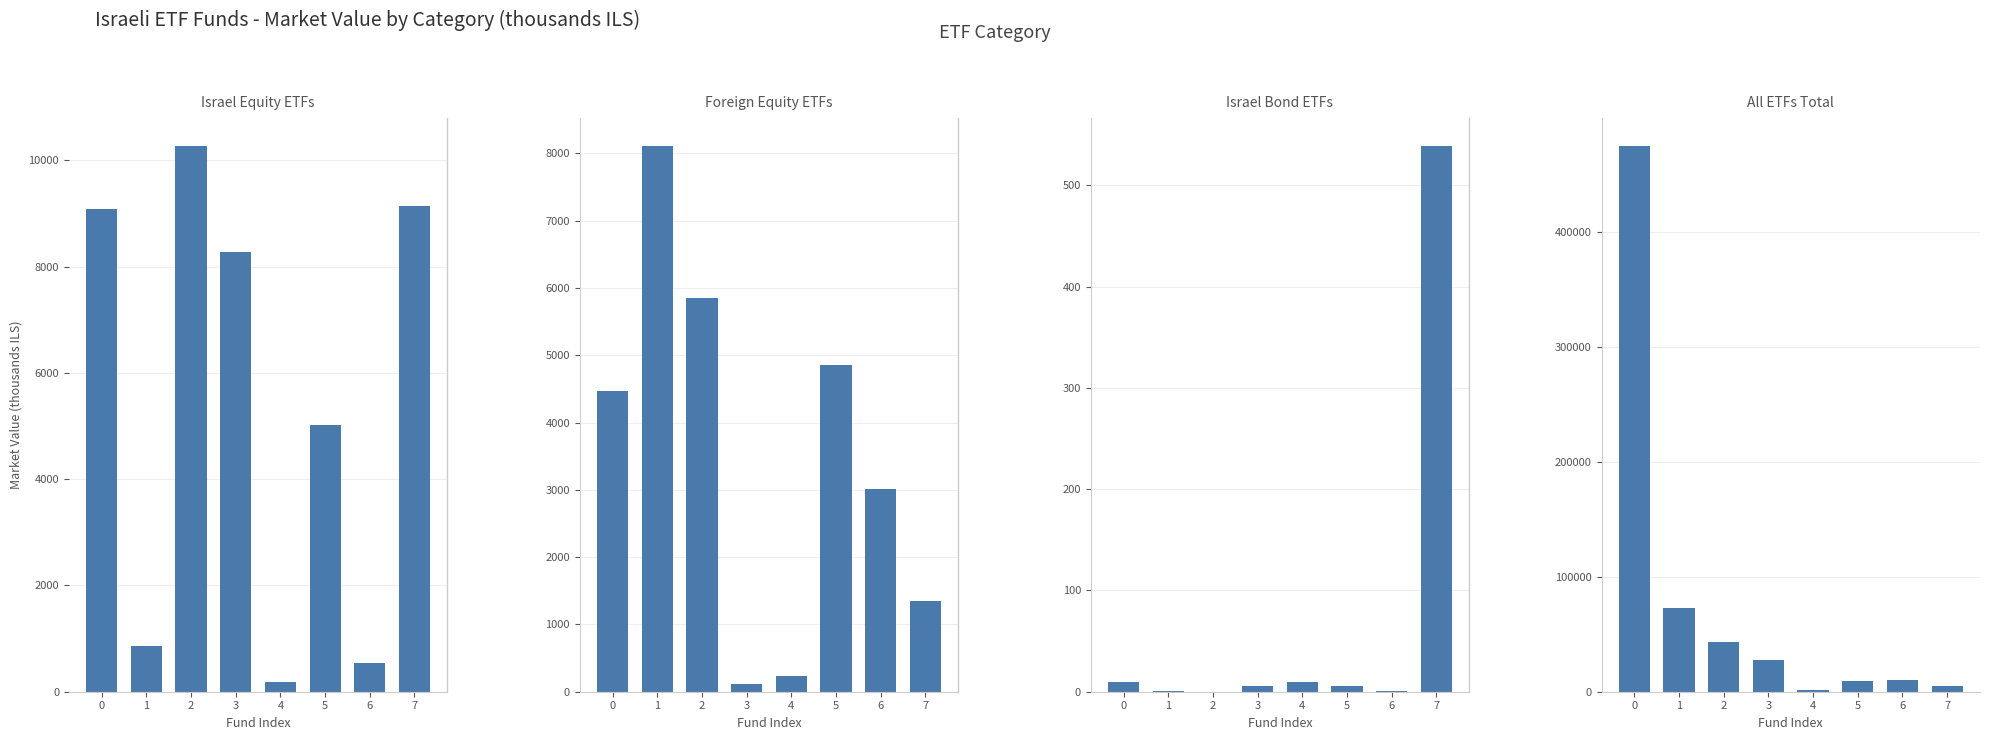

How many values in the Israel Bond ETFs series exceed 5?

5